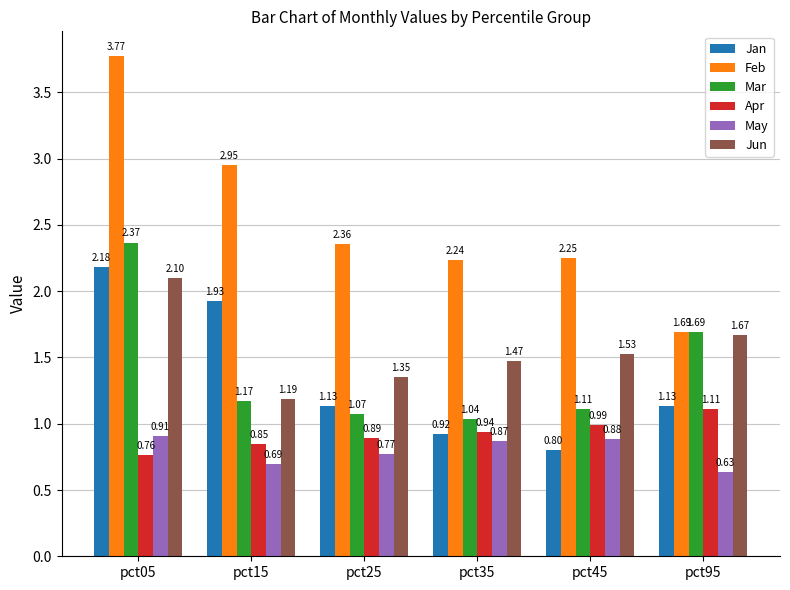

At which category is the sum across all series the highest?

pct05